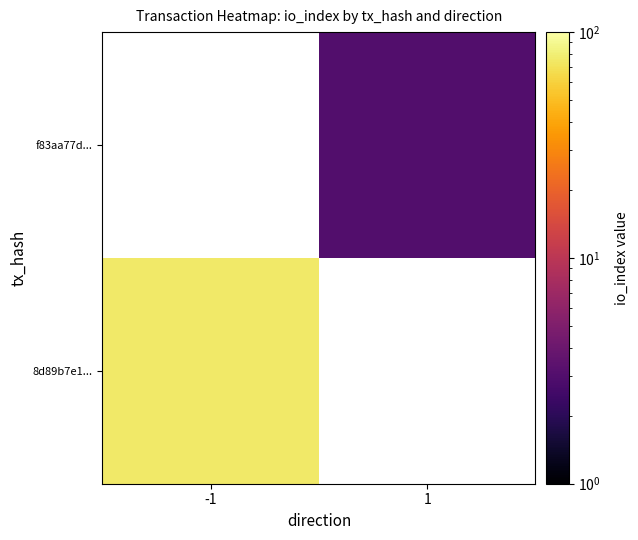

Which category has the lowest value across all series?

1